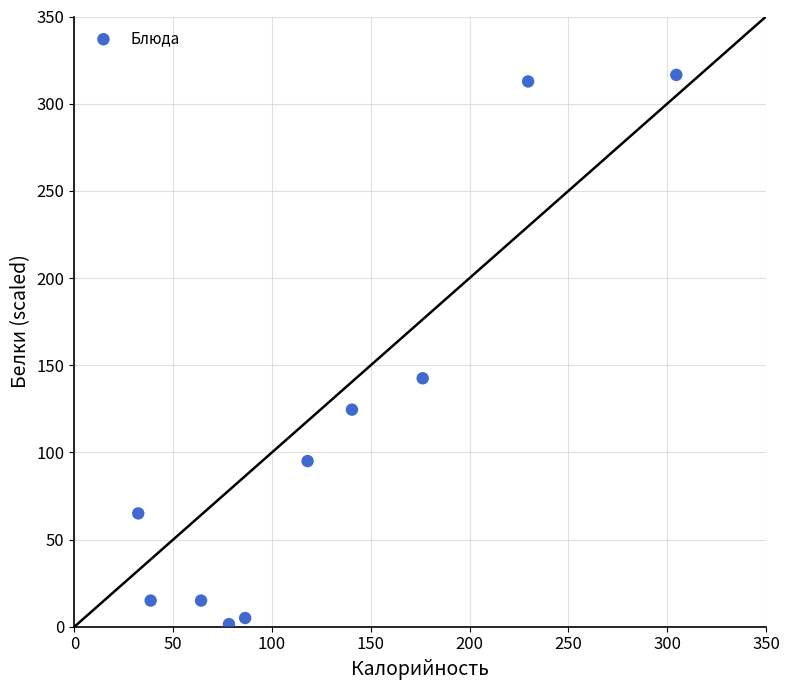

What Y value in the scatter plot is closest to 159?

142.5